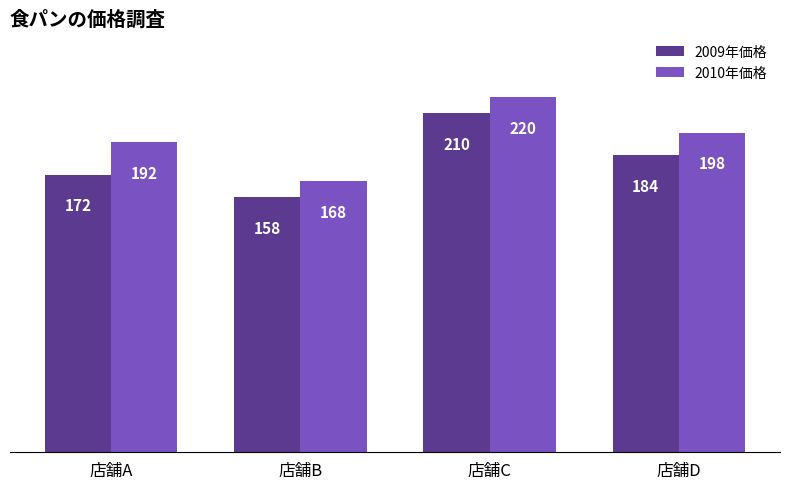

Between 店舗A and 店舗B, which series saw the biggest shift?

2010年価格